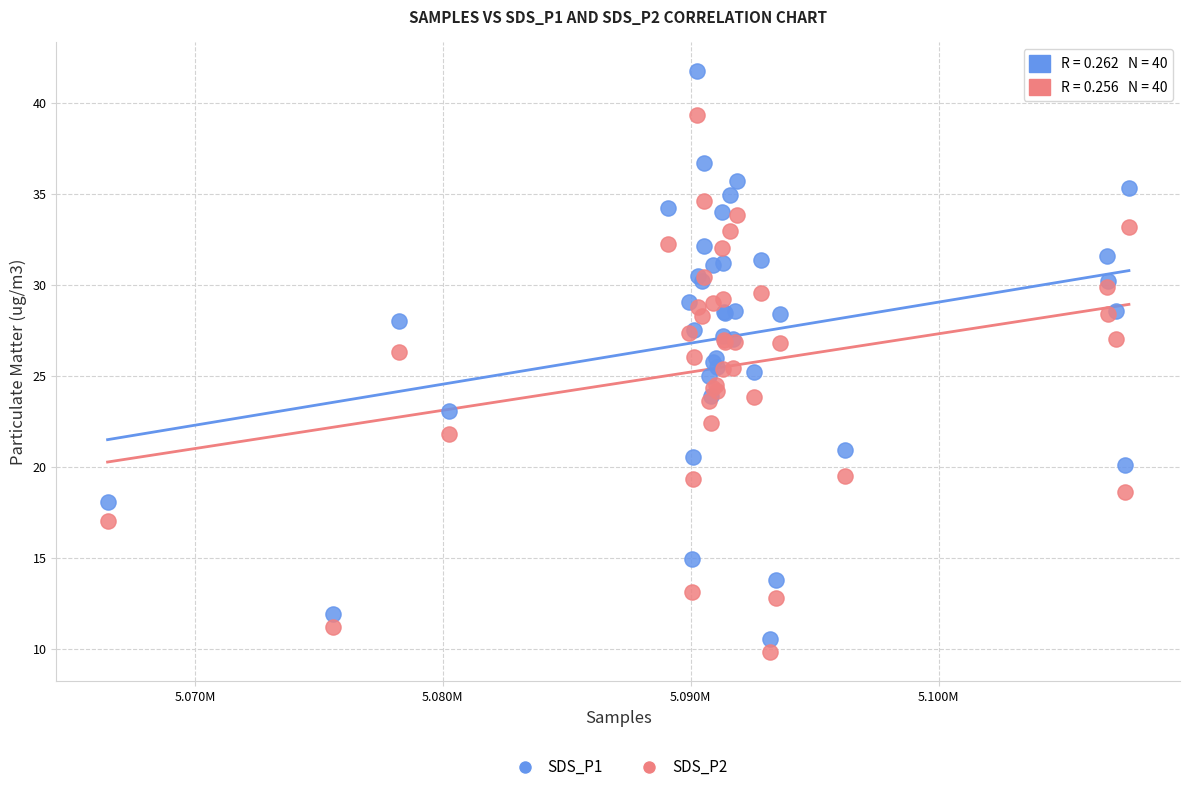

Which series reaches the maximum Y coordinate?

SDS_P1